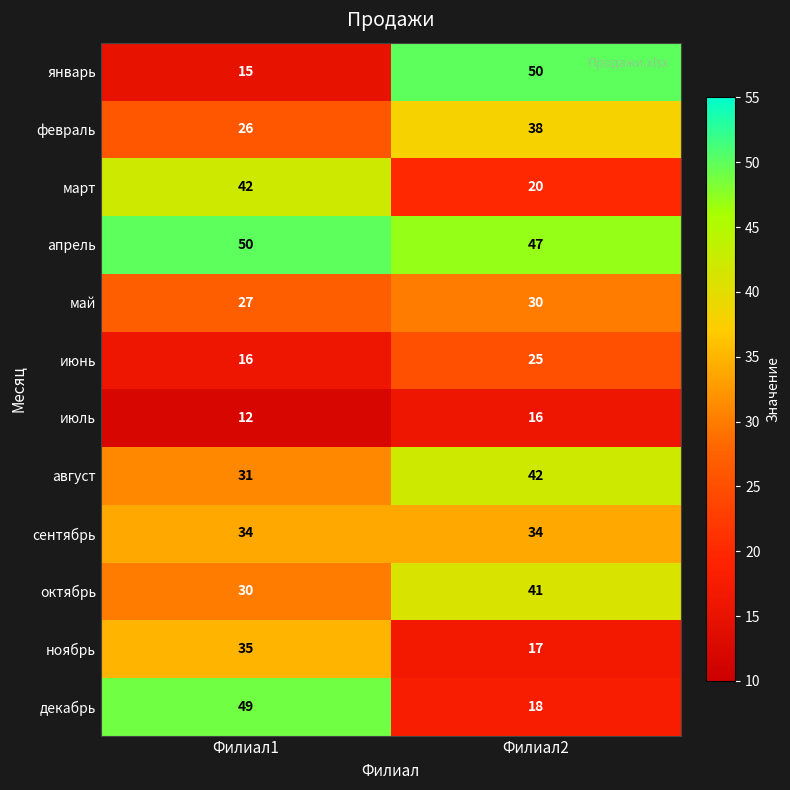

What is the minimum value shown in the chart?

12